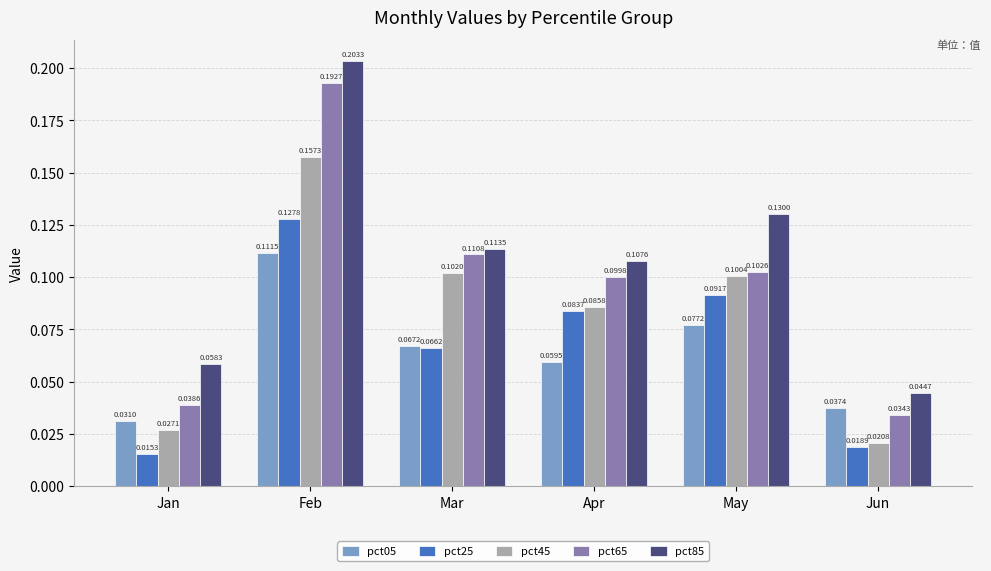

List the series in order of their peak value, highest first.

pct85, pct65, pct45, pct25, pct05